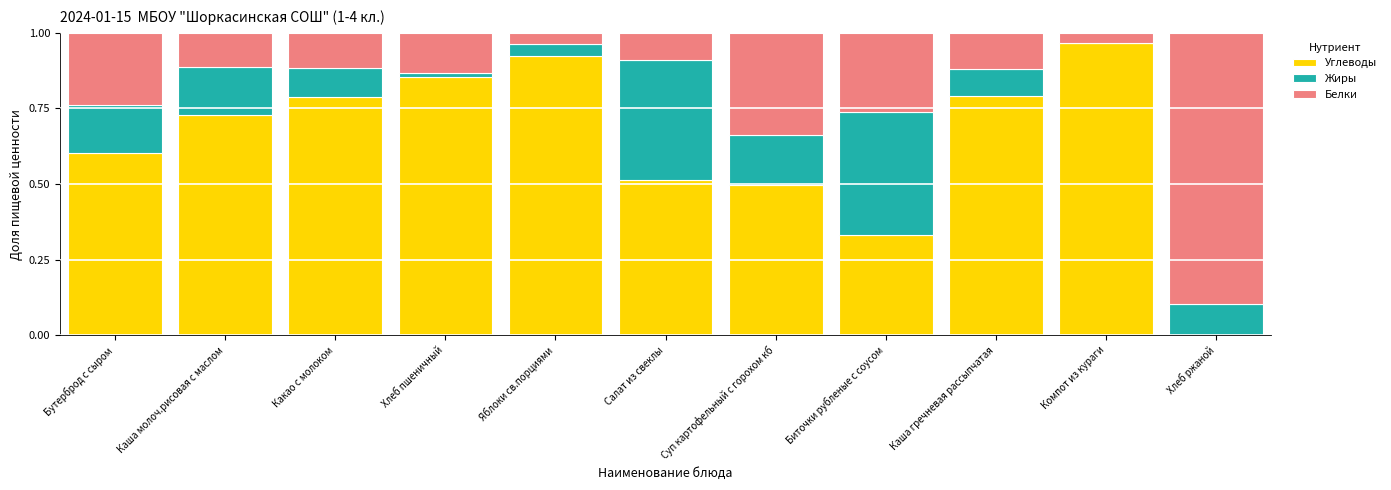

Does the chart contain stacked bars?

Yes